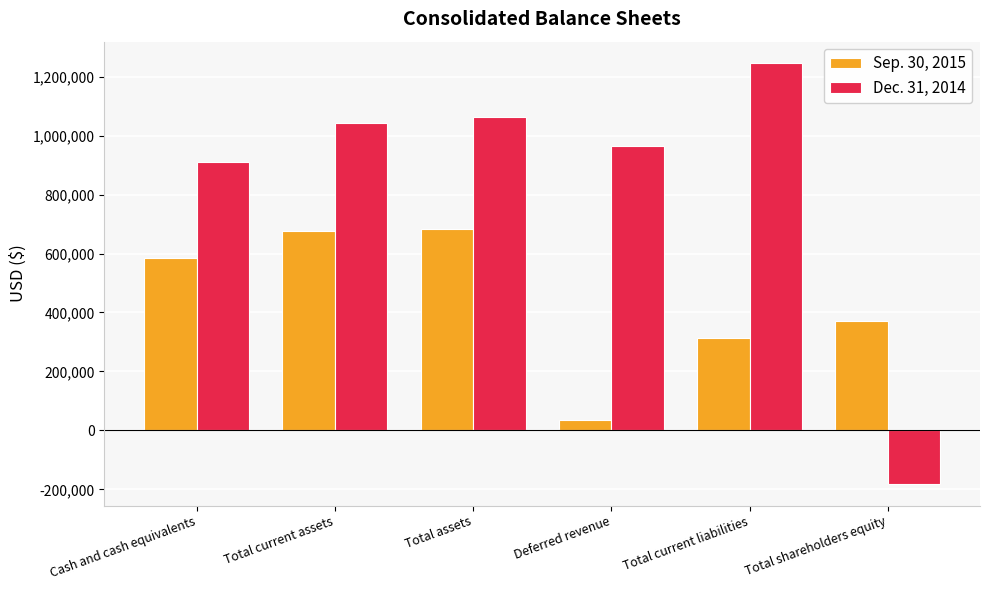

Is the value of Sep. 30, 2015 at Total current assets greater than the value of Dec. 31, 2014 at Total assets?

No